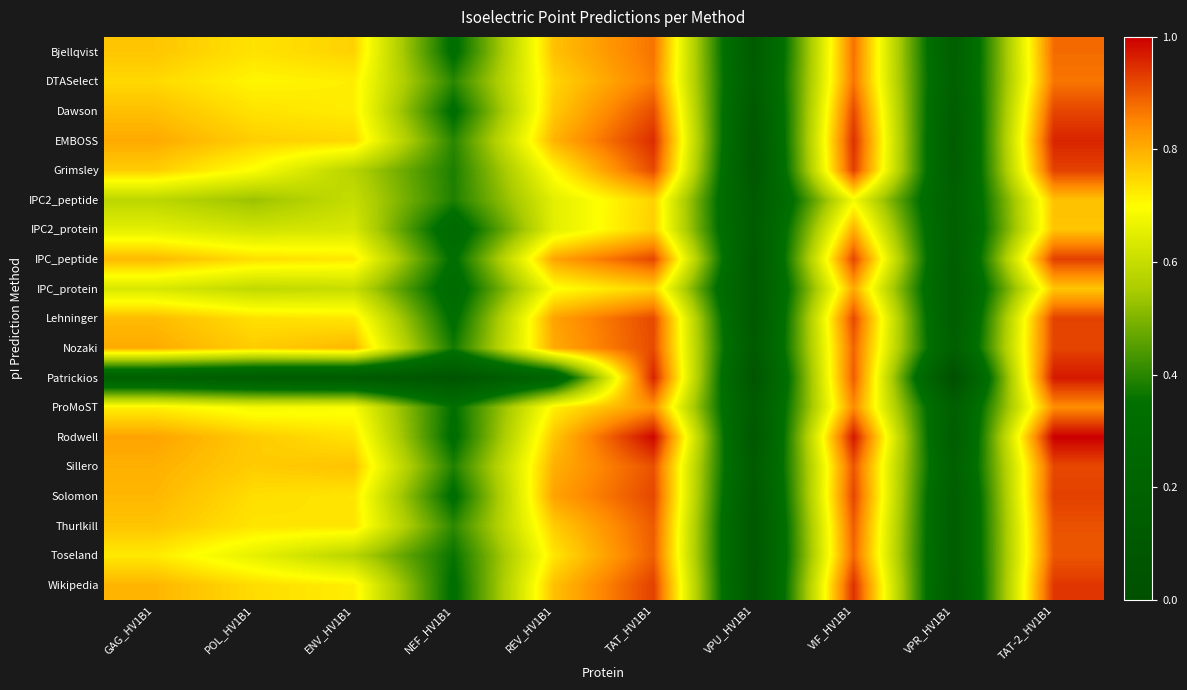

Reading left to right, what are all the values shown in this chart?

Bjellqvist: GAG_HV1B1=0.8	POL_HV1B1=0.7	ENV_HV1B1=0.8	NEF_HV1B1=0.3	REV_HV1B1=0.8	TAT_HV1B1=0.9	VPU_HV1B1=0.1	VIF_HV1B1=0.9	VPR_HV1B1=0.2	TAT-2_HV1B1=0.9
DTASelect: GAG_HV1B1=0.7	POL_HV1B1=0.7	ENV_HV1B1=0.7	NEF_HV1B1=0.4	REV_HV1B1=0.8	TAT_HV1B1=0.9	VPU_HV1B1=0.1	VIF_HV1B1=0.9	VPR_HV1B1=0.2	TAT-2_HV1B1=0.9
Dawson: GAG_HV1B1=0.8	POL_HV1B1=0.7	ENV_HV1B1=0.7	NEF_HV1B1=0.3	REV_HV1B1=0.8	TAT_HV1B1=0.9	VPU_HV1B1=0.1	VIF_HV1B1=0.9	VPR_HV1B1=0.1	TAT-2_HV1B1=0.9
EMBOSS: GAG_HV1B1=0.8	POL_HV1B1=0.8	ENV_HV1B1=0.7	NEF_HV1B1=0.4	REV_HV1B1=0.8	TAT_HV1B1=0.9	VPU_HV1B1=0.1	VIF_HV1B1=0.9	VPR_HV1B1=0.1	TAT-2_HV1B1=1.0
Grimsley: GAG_HV1B1=0.8	POL_HV1B1=0.7	ENV_HV1B1=0.6	NEF_HV1B1=0.4	REV_HV1B1=0.7	TAT_HV1B1=0.9	VPU_HV1B1=0.1	VIF_HV1B1=0.9	VPR_HV1B1=0.1	TAT-2_HV1B1=0.9
IPC2_peptide: GAG_HV1B1=0.6	POL_HV1B1=0.5	ENV_HV1B1=0.6	NEF_HV1B1=0.4	REV_HV1B1=0.7	TAT_HV1B1=0.8	VPU_HV1B1=0.1	VIF_HV1B1=0.7	VPR_HV1B1=0.2	TAT-2_HV1B1=0.8
IPC2_protein: GAG_HV1B1=0.7	POL_HV1B1=0.6	ENV_HV1B1=0.6	NEF_HV1B1=0.3	REV_HV1B1=0.6	TAT_HV1B1=0.8	VPU_HV1B1=0.1	VIF_HV1B1=0.8	VPR_HV1B1=0.2	TAT-2_HV1B1=0.8
IPC_peptide: GAG_HV1B1=0.8	POL_HV1B1=0.7	ENV_HV1B1=0.7	NEF_HV1B1=0.3	REV_HV1B1=0.8	TAT_HV1B1=0.9	VPU_HV1B1=0.1	VIF_HV1B1=0.9	VPR_HV1B1=0.1	TAT-2_HV1B1=0.9
IPC_protein: GAG_HV1B1=0.6	POL_HV1B1=0.6	ENV_HV1B1=0.6	NEF_HV1B1=0.3	REV_HV1B1=0.7	TAT_HV1B1=0.8	VPU_HV1B1=0.1	VIF_HV1B1=0.8	VPR_HV1B1=0.1	TAT-2_HV1B1=0.8
Lehninger: GAG_HV1B1=0.8	POL_HV1B1=0.7	ENV_HV1B1=0.7	NEF_HV1B1=0.3	REV_HV1B1=0.8	TAT_HV1B1=0.9	VPU_HV1B1=0.1	VIF_HV1B1=0.9	VPR_HV1B1=0.1	TAT-2_HV1B1=0.9
Nozaki: GAG_HV1B1=0.8	POL_HV1B1=0.8	ENV_HV1B1=0.8	NEF_HV1B1=0.4	REV_HV1B1=0.8	TAT_HV1B1=0.9	VPU_HV1B1=0.1	VIF_HV1B1=0.9	VPR_HV1B1=0.2	TAT-2_HV1B1=0.9
Patrickios: GAG_HV1B1=0.2	POL_HV1B1=0.1	ENV_HV1B1=0.1	NEF_HV1B1=0.1	REV_HV1B1=0.2	TAT_HV1B1=1.0	VPU_HV1B1=0.1	VIF_HV1B1=0.9	VPR_HV1B1=0.0	TAT-2_HV1B1=1.0
ProMoST: GAG_HV1B1=0.7	POL_HV1B1=0.7	ENV_HV1B1=0.7	NEF_HV1B1=0.3	REV_HV1B1=0.7	TAT_HV1B1=0.8	VPU_HV1B1=0.1	VIF_HV1B1=0.8	VPR_HV1B1=0.2	TAT-2_HV1B1=0.8
Rodwell: GAG_HV1B1=0.8	POL_HV1B1=0.8	ENV_HV1B1=0.7	NEF_HV1B1=0.3	REV_HV1B1=0.8	TAT_HV1B1=1.0	VPU_HV1B1=0.1	VIF_HV1B1=1.0	VPR_HV1B1=0.1	TAT-2_HV1B1=1.0
Sillero: GAG_HV1B1=0.8	POL_HV1B1=0.8	ENV_HV1B1=0.8	NEF_HV1B1=0.4	REV_HV1B1=0.8	TAT_HV1B1=0.9	VPU_HV1B1=0.1	VIF_HV1B1=0.9	VPR_HV1B1=0.2	TAT-2_HV1B1=0.9
Solomon: GAG_HV1B1=0.8	POL_HV1B1=0.7	ENV_HV1B1=0.7	NEF_HV1B1=0.3	REV_HV1B1=0.8	TAT_HV1B1=0.9	VPU_HV1B1=0.1	VIF_HV1B1=0.9	VPR_HV1B1=0.1	TAT-2_HV1B1=0.9
Thurlkill: GAG_HV1B1=0.8	POL_HV1B1=0.7	ENV_HV1B1=0.7	NEF_HV1B1=0.4	REV_HV1B1=0.8	TAT_HV1B1=0.9	VPU_HV1B1=0.1	VIF_HV1B1=0.9	VPR_HV1B1=0.1	TAT-2_HV1B1=0.9
Toseland: GAG_HV1B1=0.7	POL_HV1B1=0.7	ENV_HV1B1=0.6	NEF_HV1B1=0.4	REV_HV1B1=0.7	TAT_HV1B1=0.9	VPU_HV1B1=0.1	VIF_HV1B1=0.9	VPR_HV1B1=0.1	TAT-2_HV1B1=0.9
Wikipedia: GAG_HV1B1=0.8	POL_HV1B1=0.7	ENV_HV1B1=0.7	NEF_HV1B1=0.3	REV_HV1B1=0.8	TAT_HV1B1=0.9	VPU_HV1B1=0.1	VIF_HV1B1=0.9	VPR_HV1B1=0.1	TAT-2_HV1B1=0.9